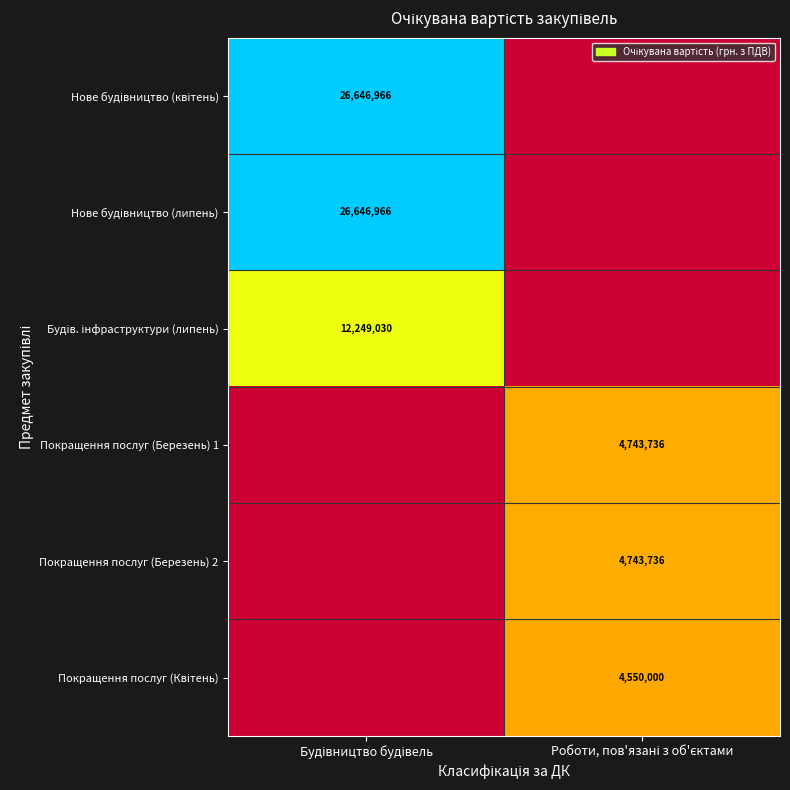

What is the minimum value shown in the chart?

4550000.0